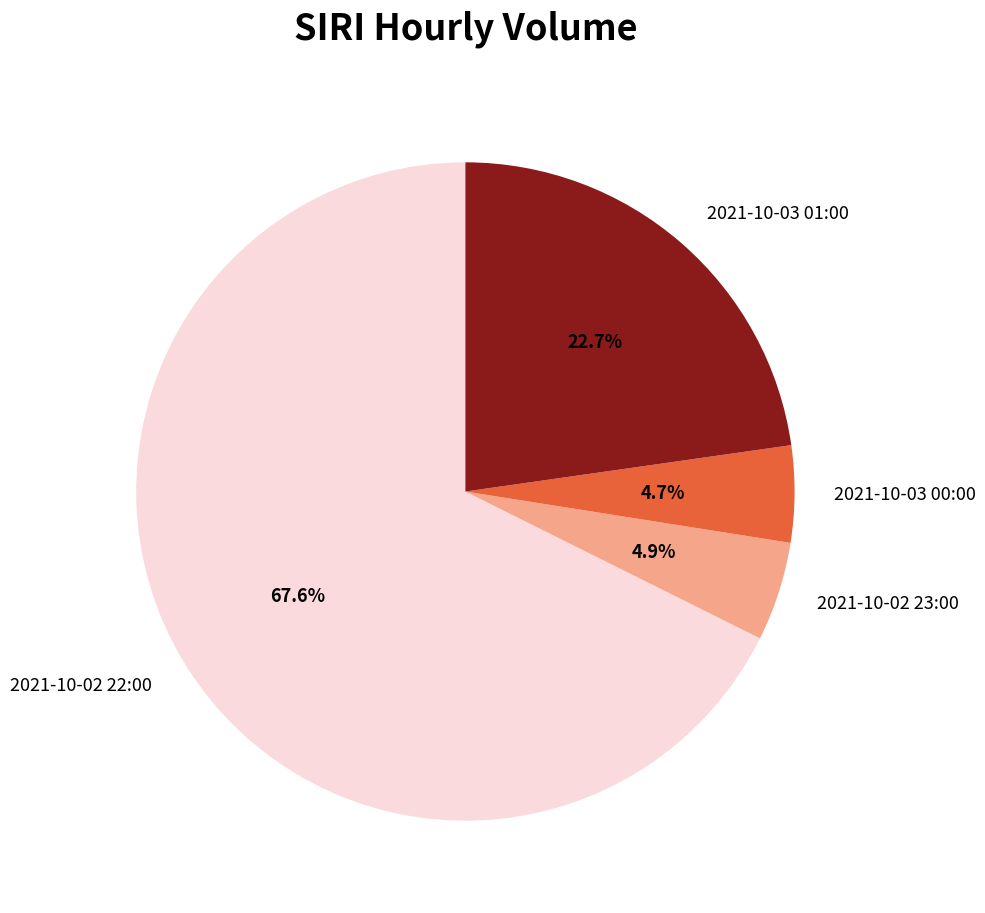

How many slices are in this pie chart?

4